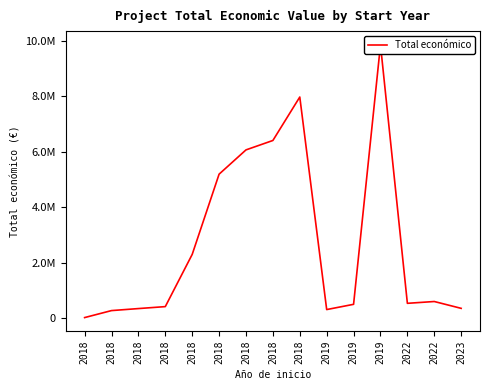

Reading right to left, transcribe all the data shown in this chart.

352139	598672	533449	9847932	497232	308500	7967413	6401275	6062169	5187255	2296067	414788	344243	271552	19478